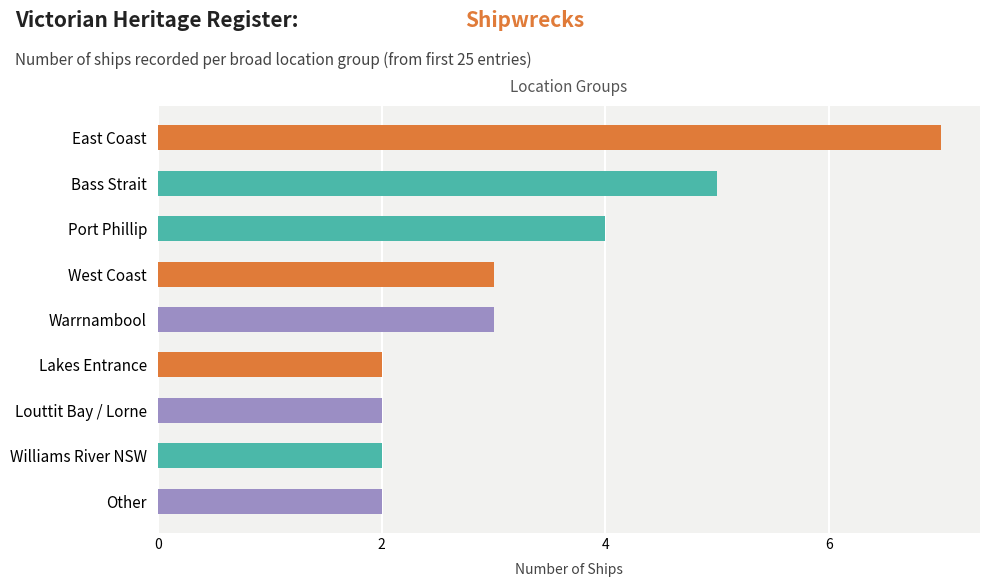

What is the greatest value displayed?

7